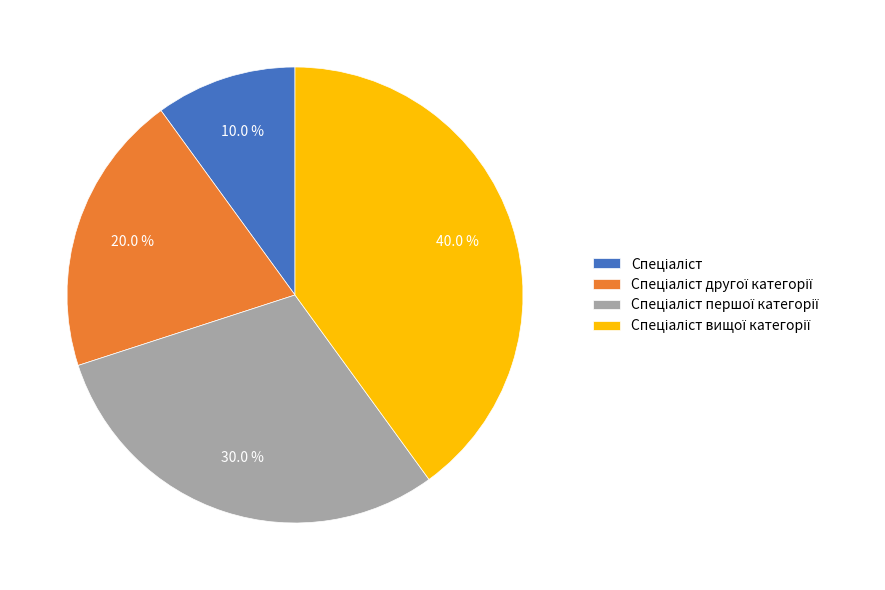

Is there any slice that represents more than half of the pie?

No